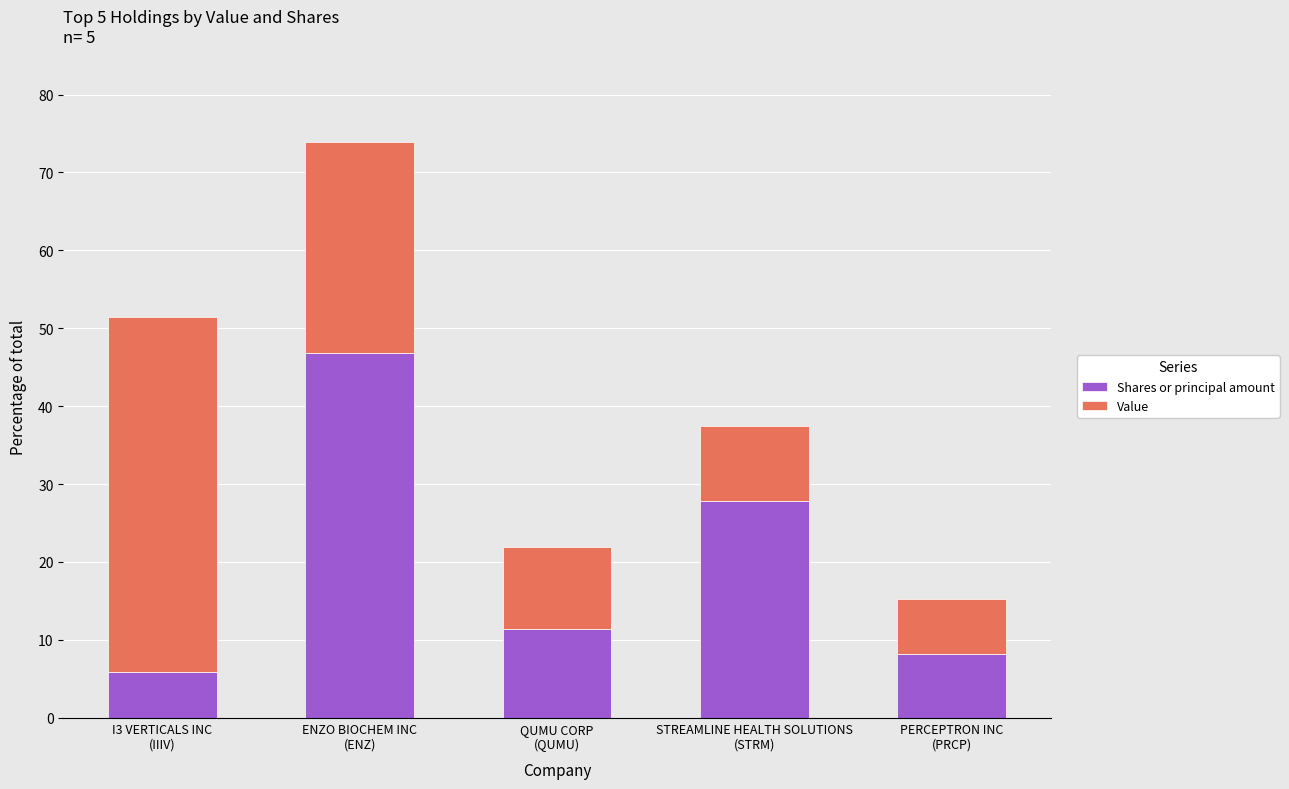

What is the value of the Shares or principal amount bar at the 1st from the left?

5.8